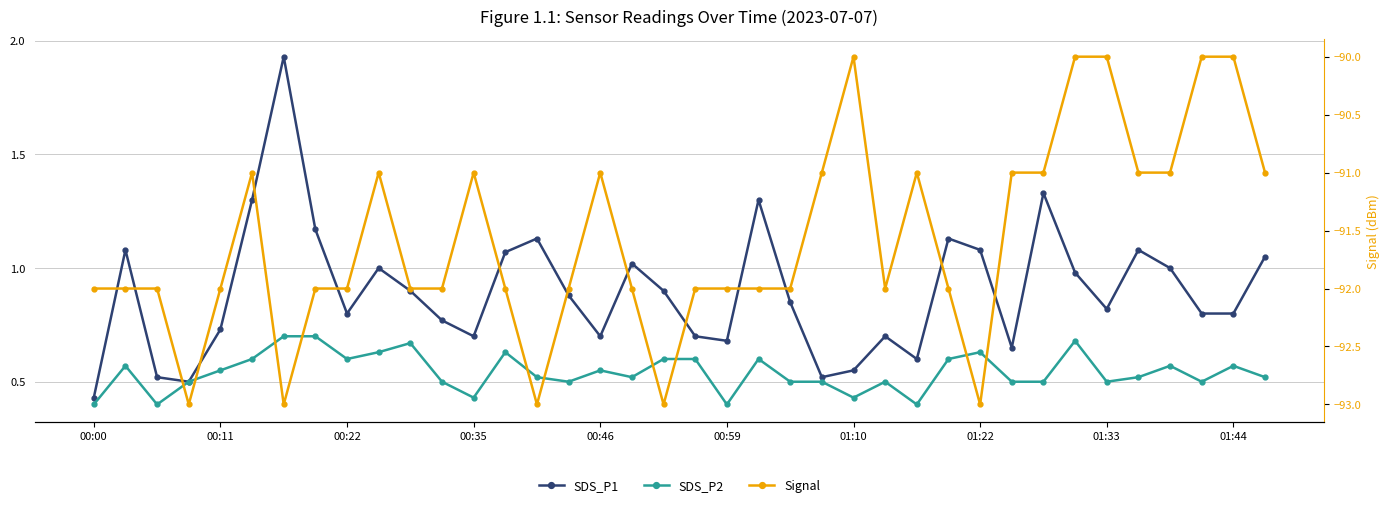

True or false: Signal and SDS_P2 cross at least once.

False